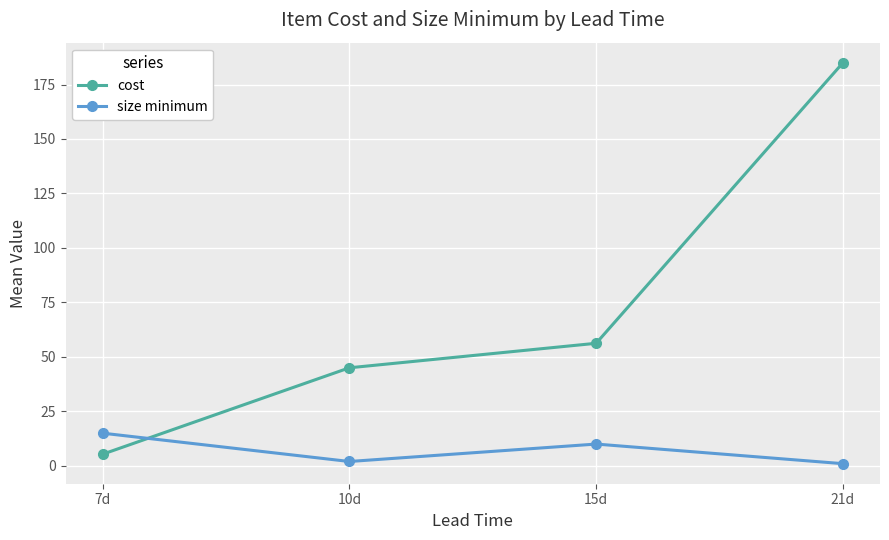

List the series in order of their peak value, highest first.

cost, size minimum